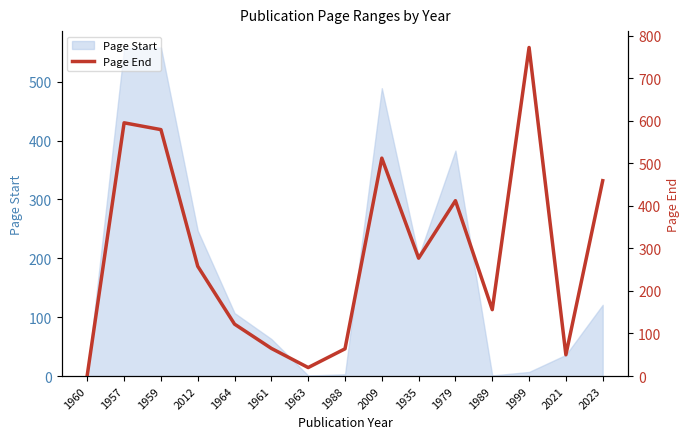

Reading left to right, transcribe all the data shown in this chart.

1960=3	1957=595	1959=579	2012=258	1964=122	1961=65	1963=20	1988=64	2009=512	1935=277	1979=412	1989=156	1999=772	2021=50	2023=459